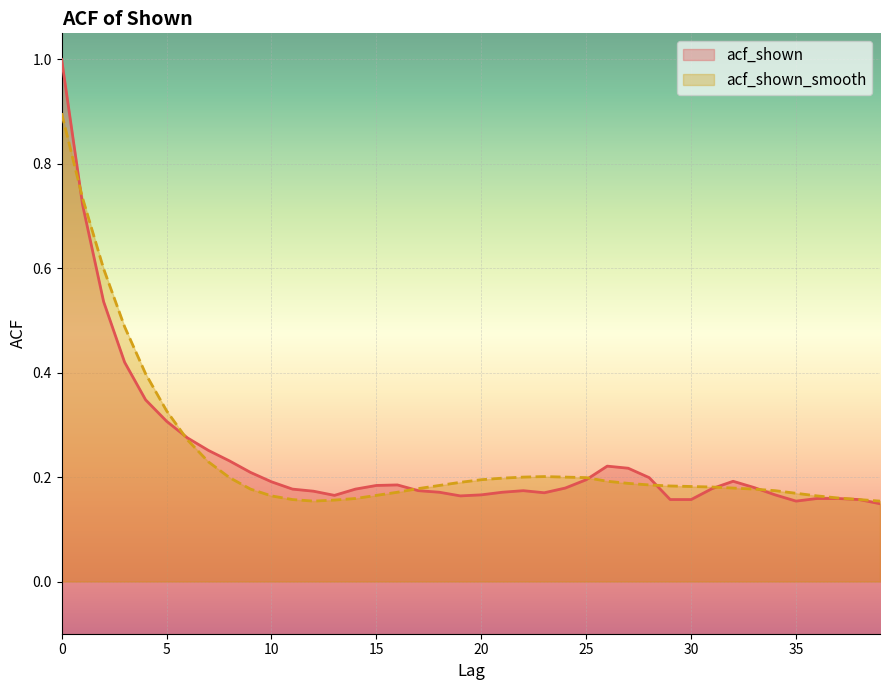

What are all the series names shown in the legend?

acf_shown, acf_shown_smooth